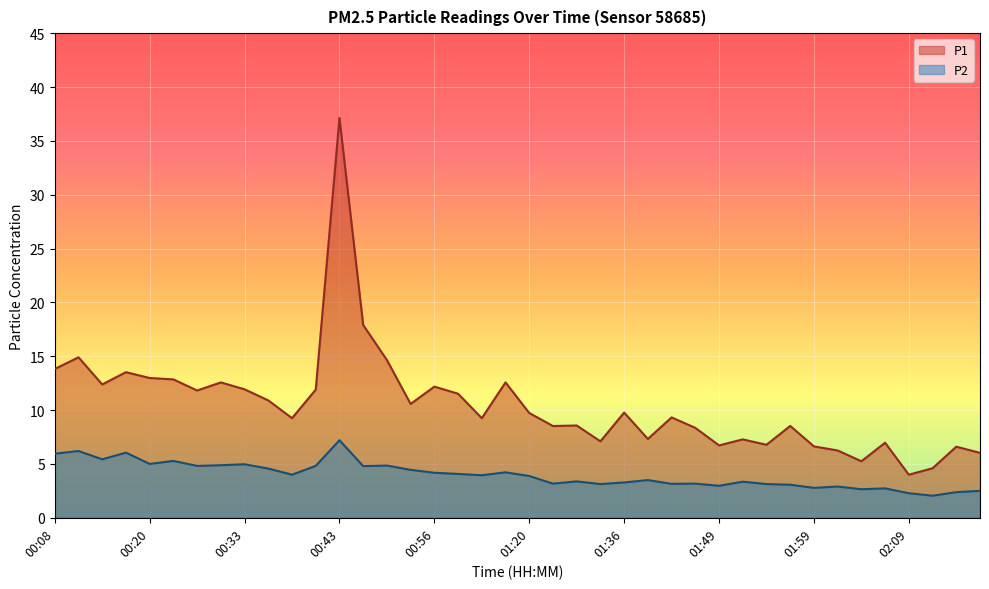

True or false: P1 and P2 intersect in this chart.

False